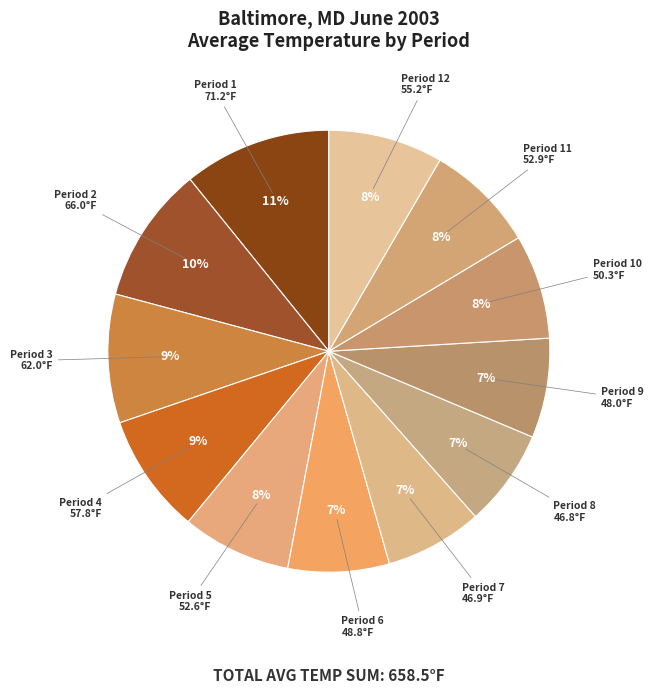

How many slices are in this pie chart?

12